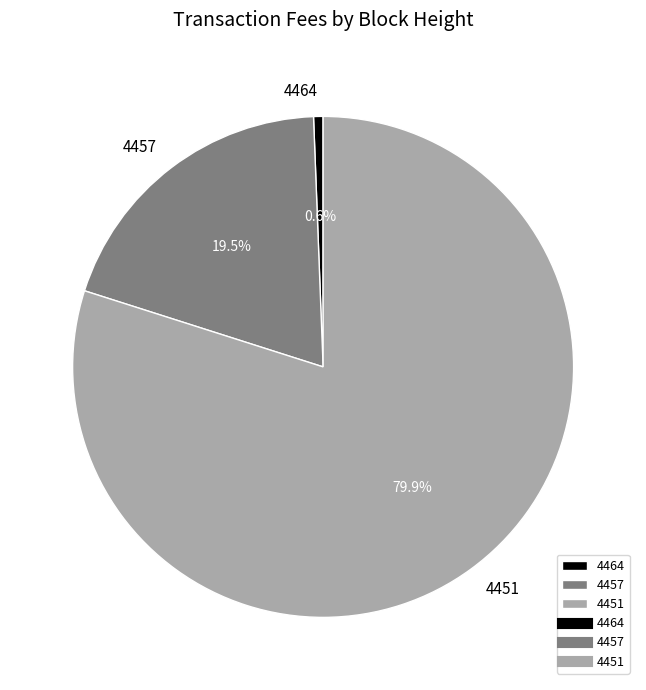

Is there any slice that represents more than half of the pie?

Yes